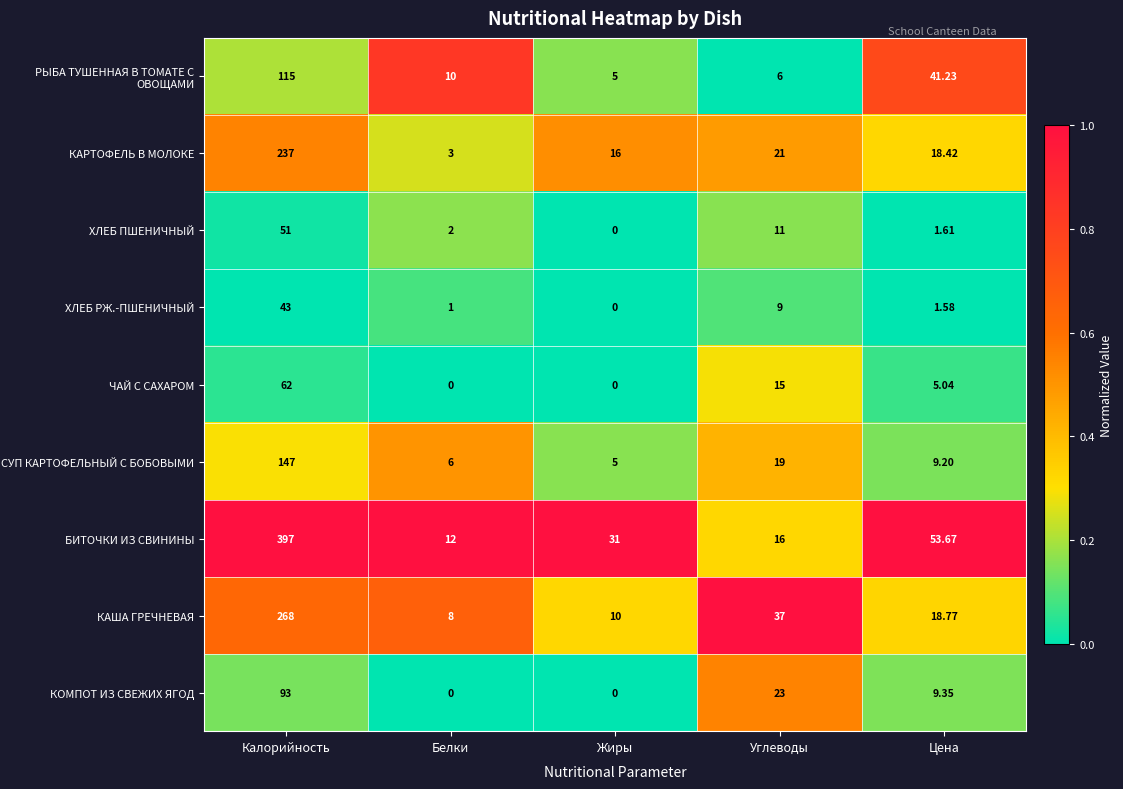

Is the value of БИТОЧКИ ИЗ СВИНИНЫ at Жиры greater than the value of ХЛЕБ ПШЕНИЧНЫЙ at Белки?

Yes